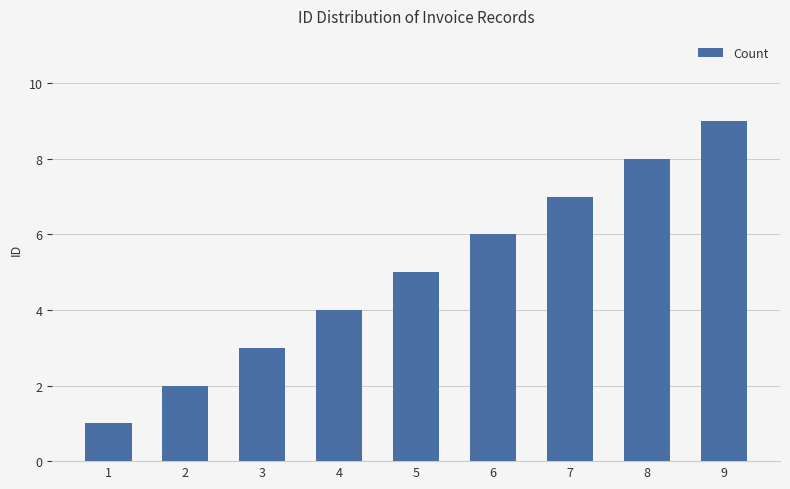

List the labels in order of value, largest first.

9, 8, 7, 6, 5, 4, 3, 2, 1